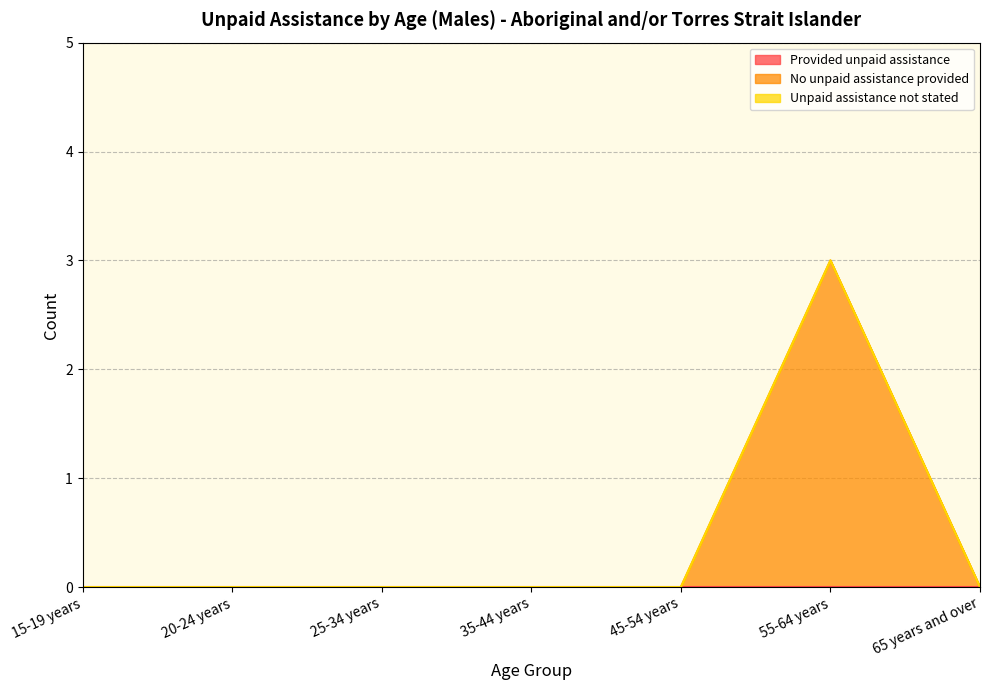

Where is Unpaid assistance not stated nearest to the value 0?

15-19 years